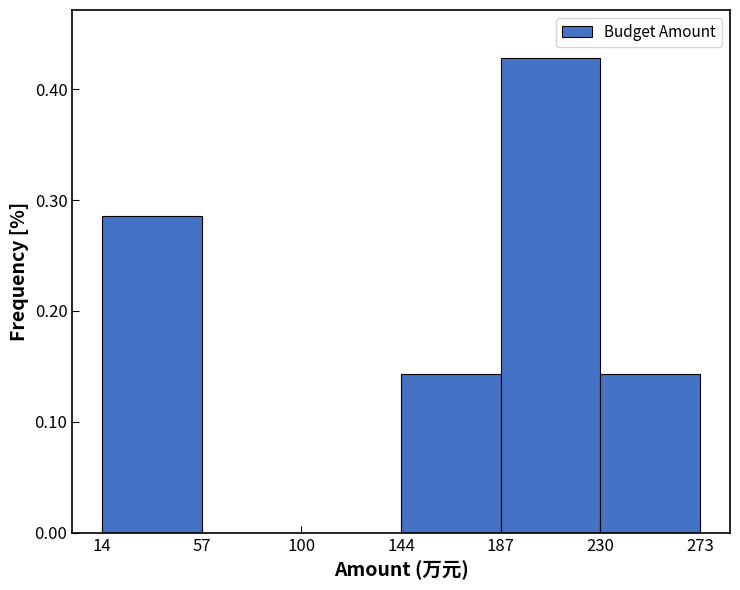

Over which range of the x-axis is the bar tallest?

187 to 230